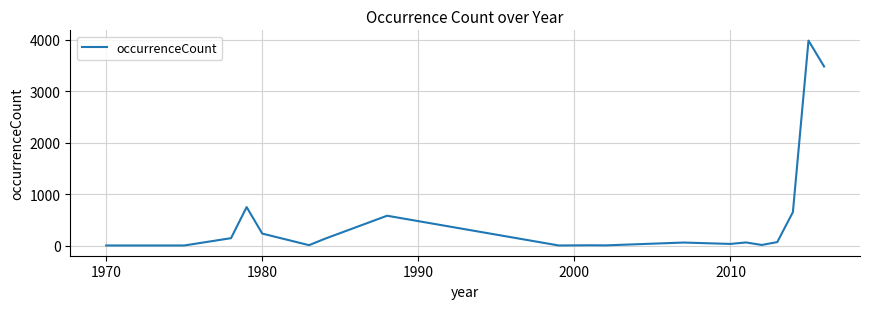

What is the difference between the maximum and minimum values?

3981